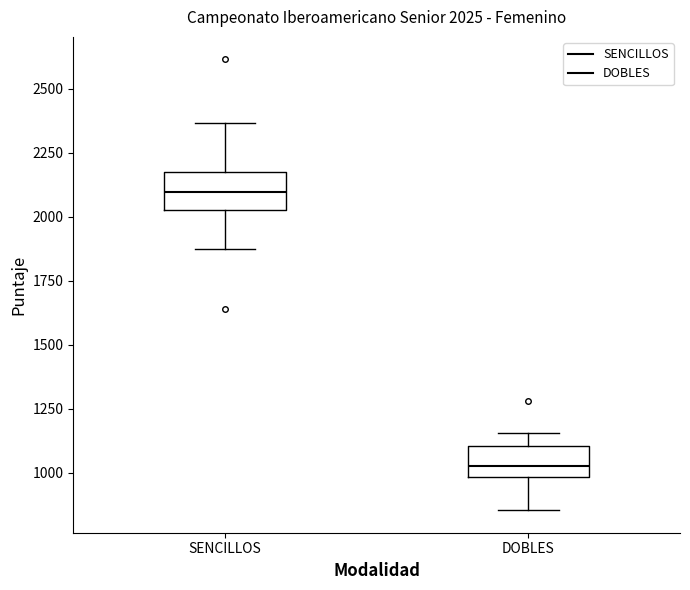

Which box has the highest median line?

SENCILLOS